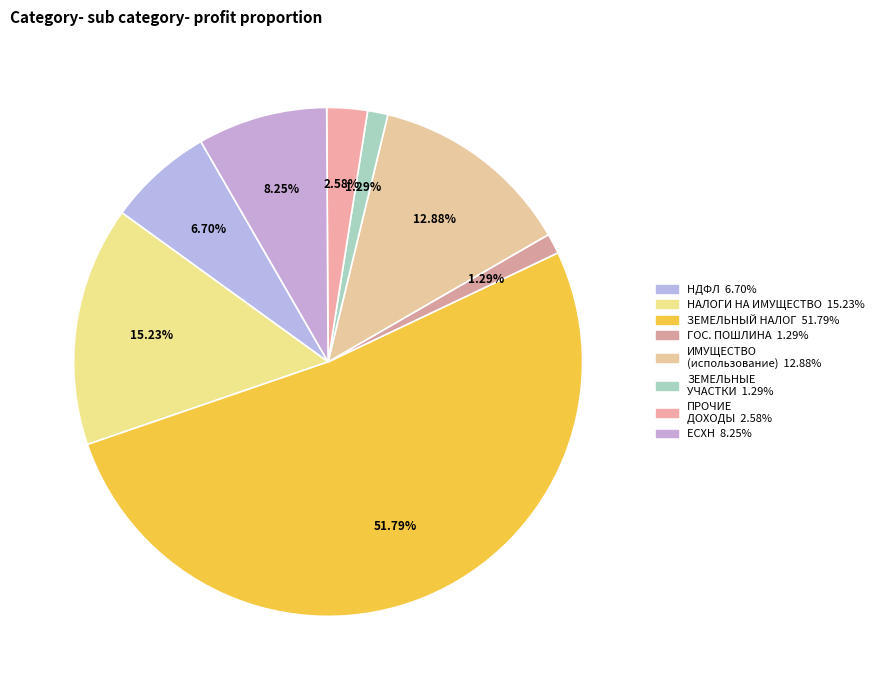

Count the number of slices in the pie.

8